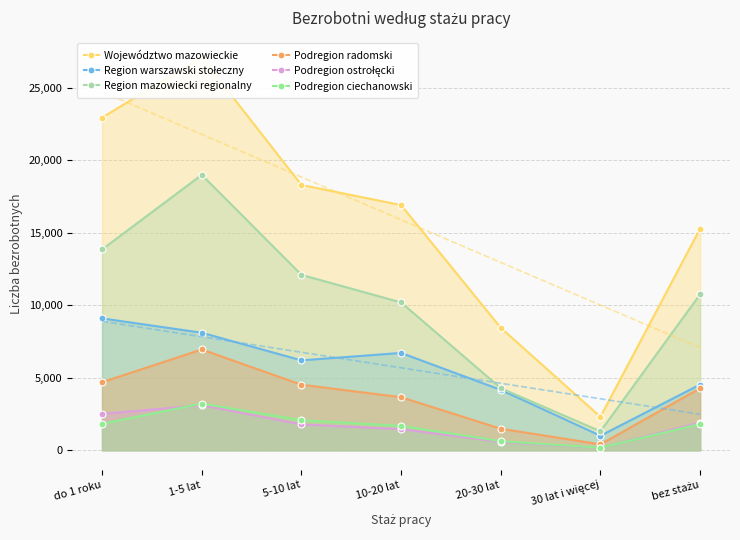

Which series has the largest range (max minus min)?

Województwo mazowieckie